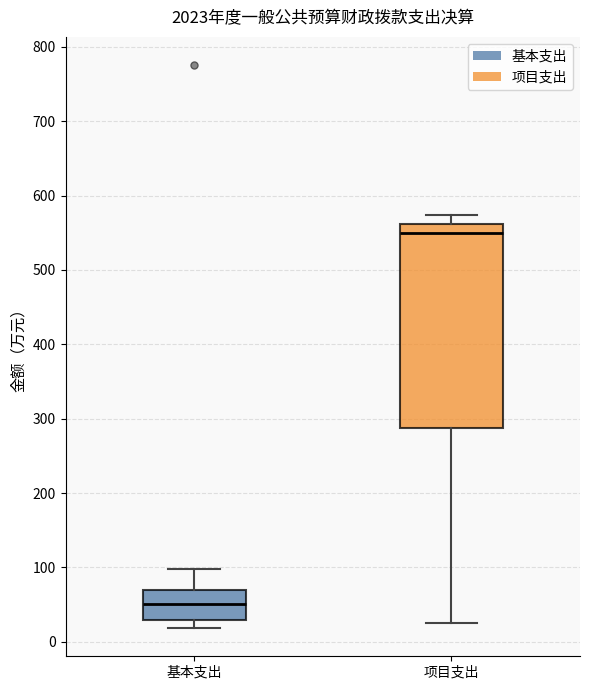

Where is the lower edge of the box for 基本支出 on the y-axis? The values are not printed on the chart, so give them approximately, as read against the axis.

30